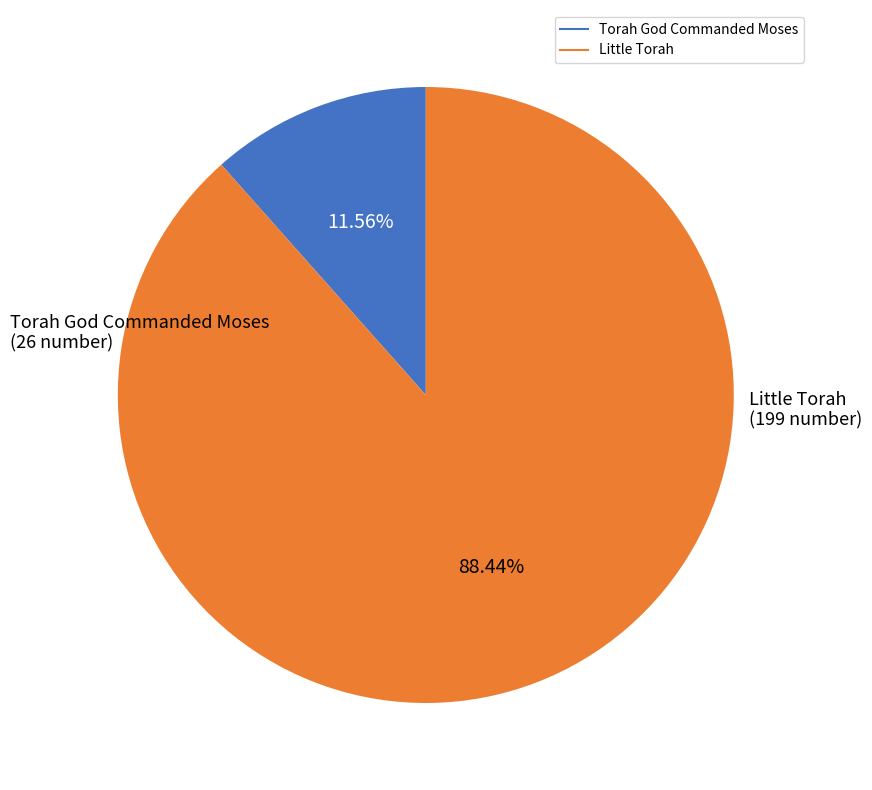

How many slices are in this pie chart?

2